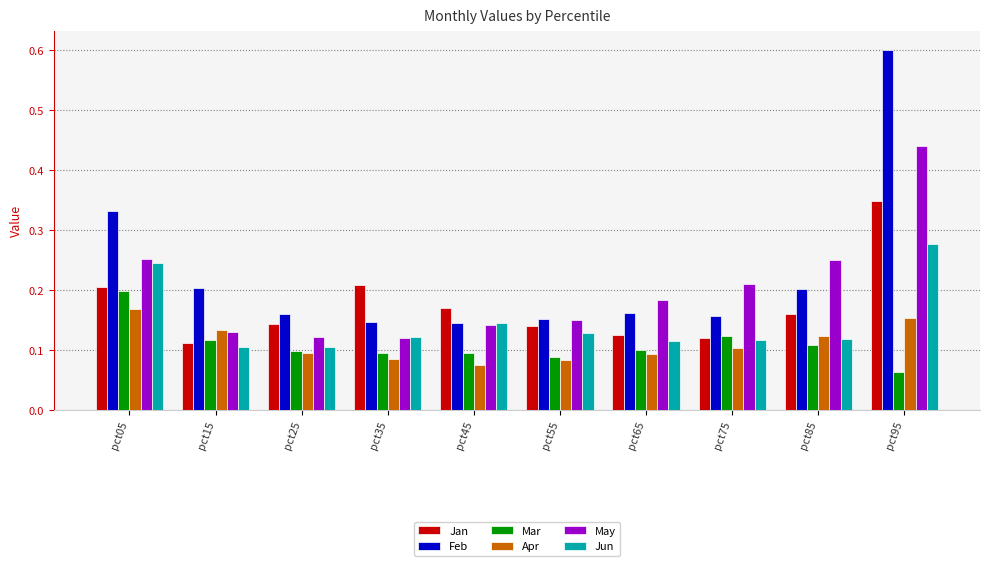

Which category has the highest value in the Jun series?

pct95